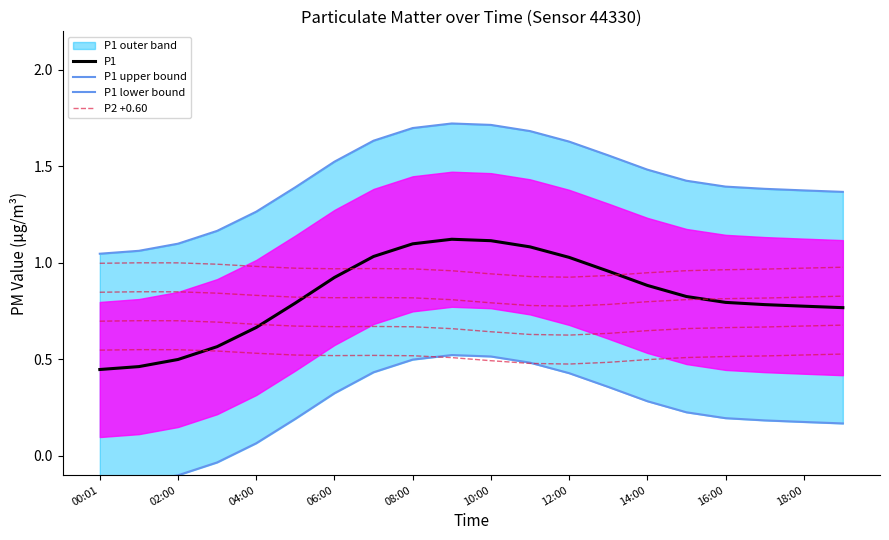

How many values in P1 lower bound are above zero?

16